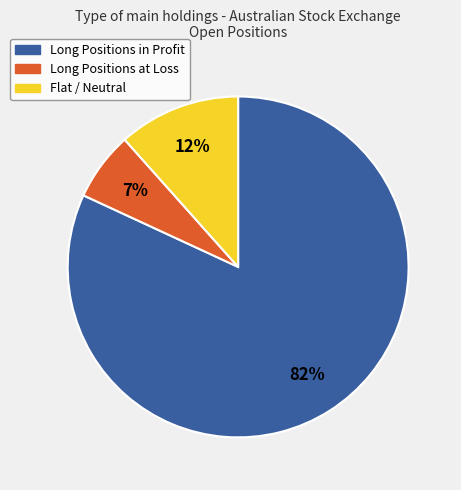

To the nearest percent, what is the average slice percentage?

33%